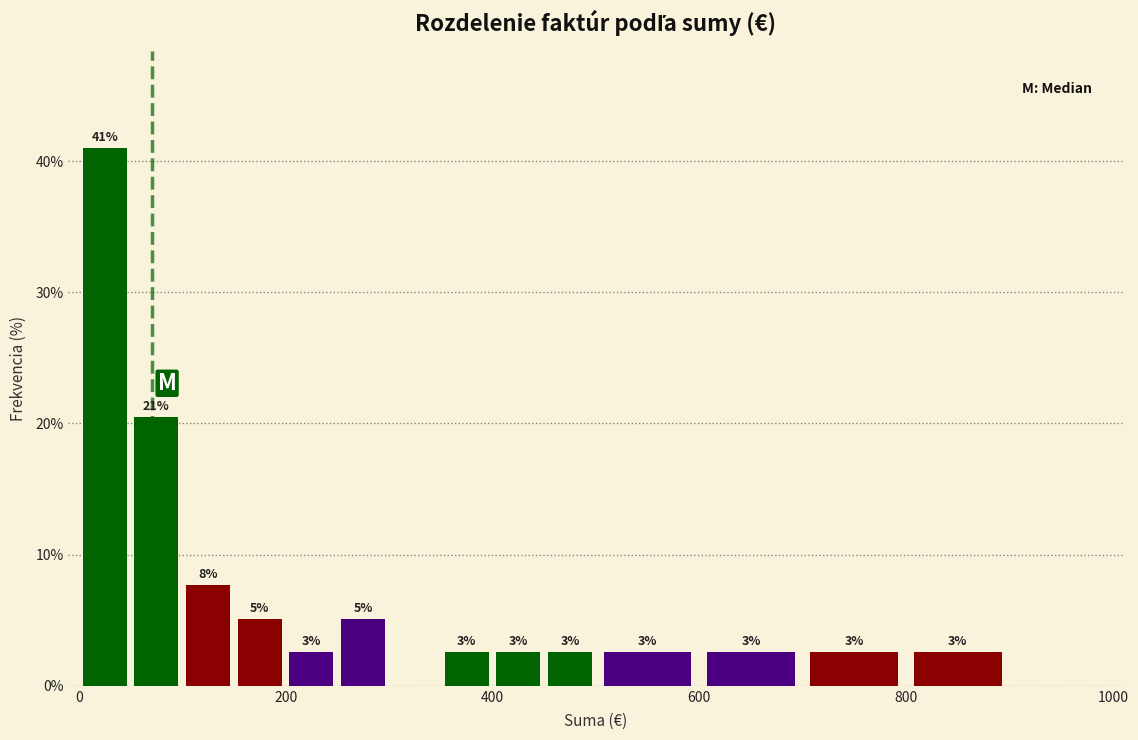

Around what value on the x-axis is the tallest bar? Give the approximate position of its centre, as read against the axis.

20